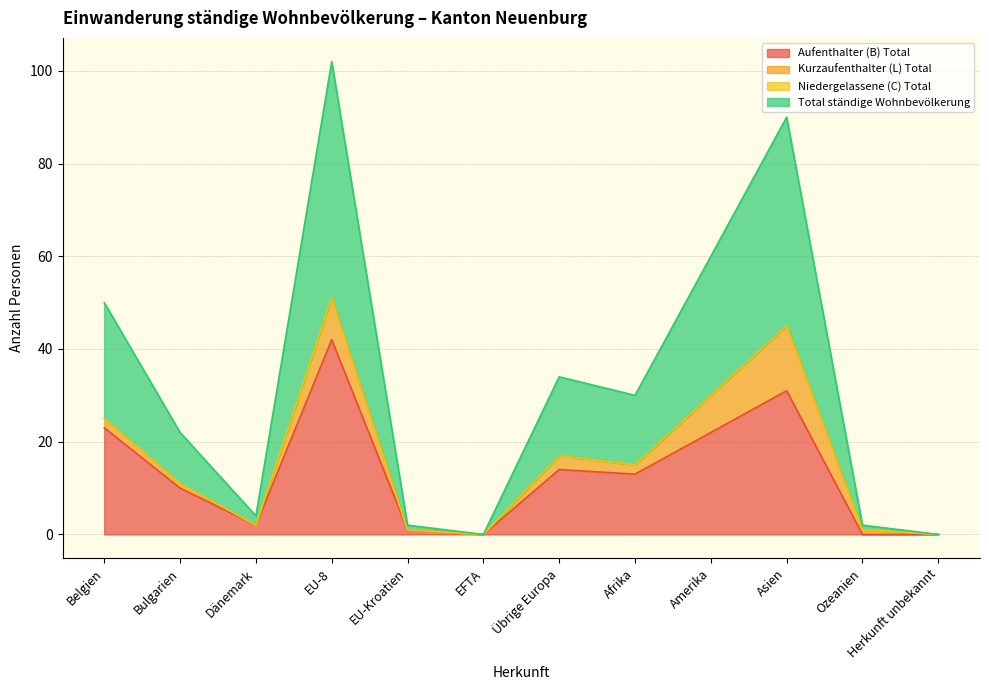

Is it true that Aufenthalter (B) Total equals 0 at Ozeanien?

True